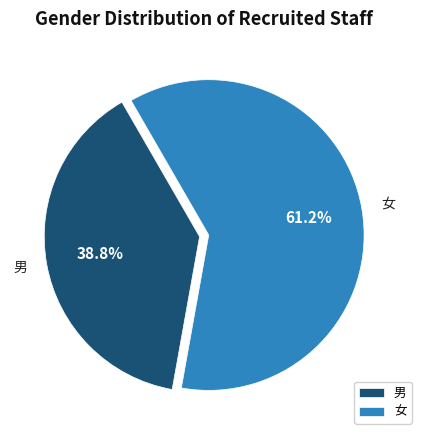

Between 男 and 女, which is larger?

女